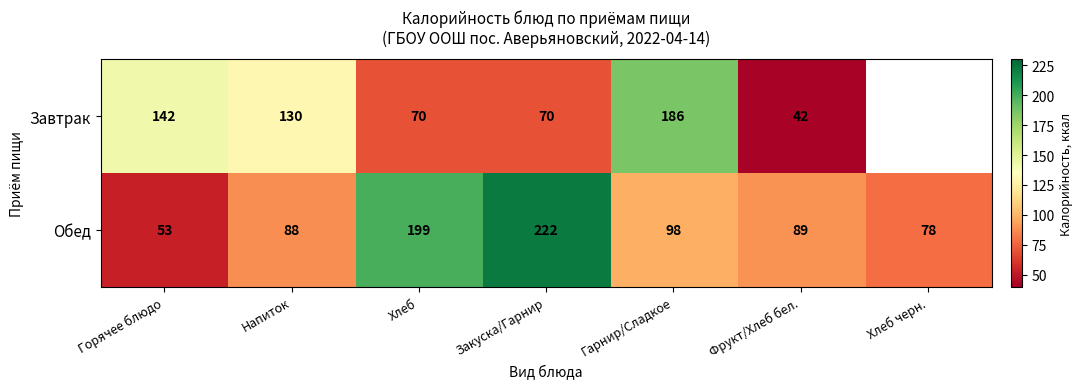

Where is Обед nearest to the value 137?

Гарнир/Сладкое